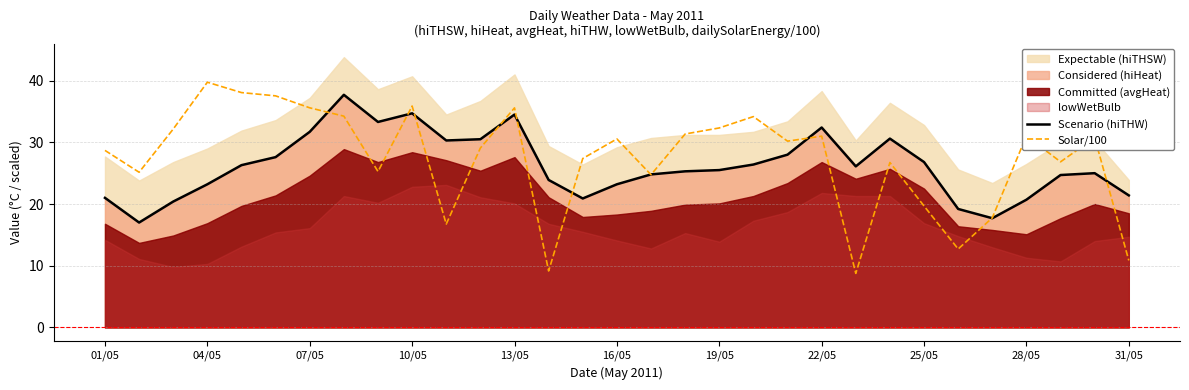

What is the lowest value of the Scenario (hiTHW) series?

17.0